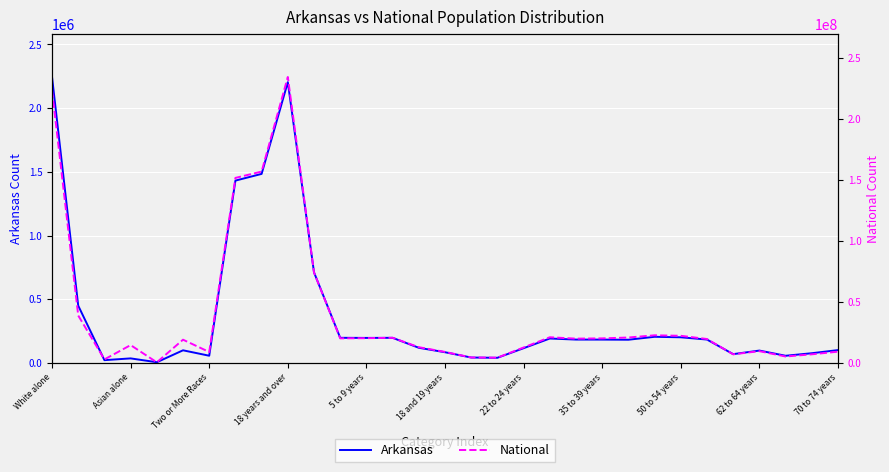

At how many categories does at least one series exceed 195204982?

2